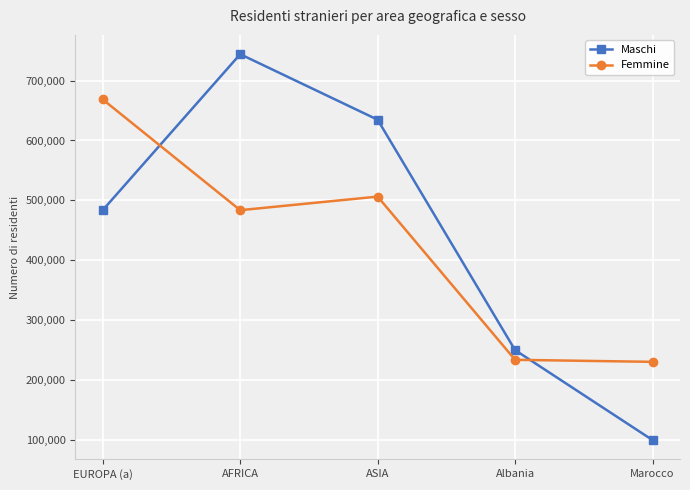

Reading right to left, what are all the values shown in this chart?

Maschi: Marocco=99214	Albania=249589	ASIA=634713	AFRICA=744279	EUROPA (a)=483641
Femmine: Marocco=229963	Albania=233370	ASIA=506207	AFRICA=483502	EUROPA (a)=668584